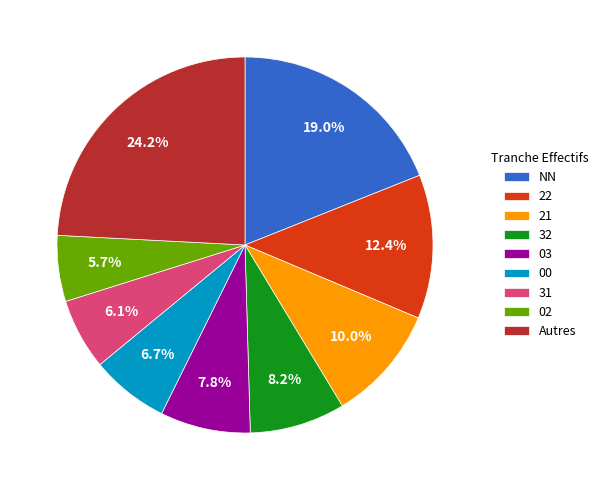

The 22 slice represents 12% of the pie. True or false?

True